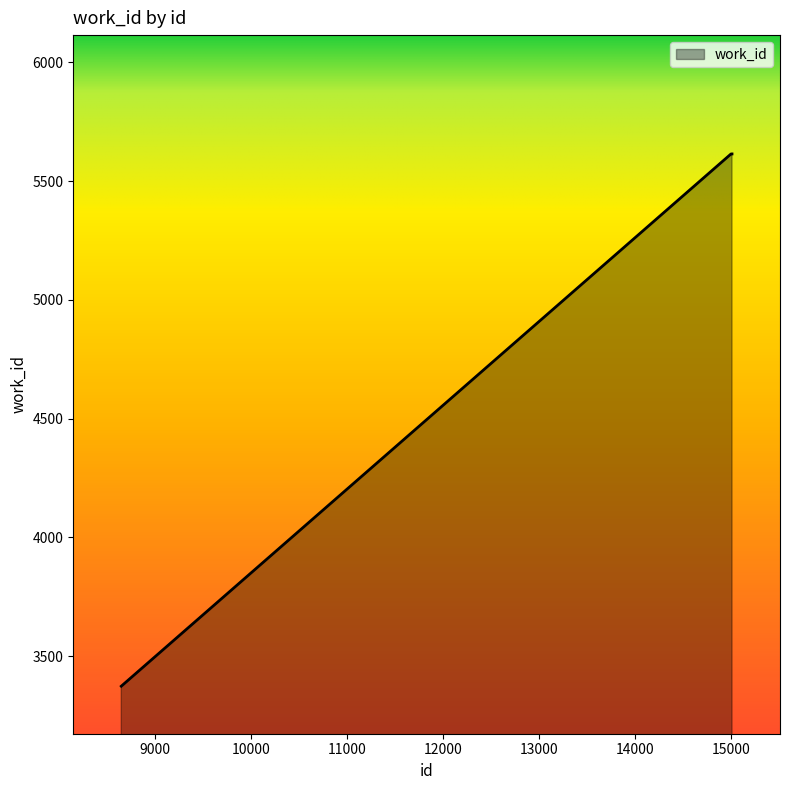

What is the maximum value shown in the chart?

5614